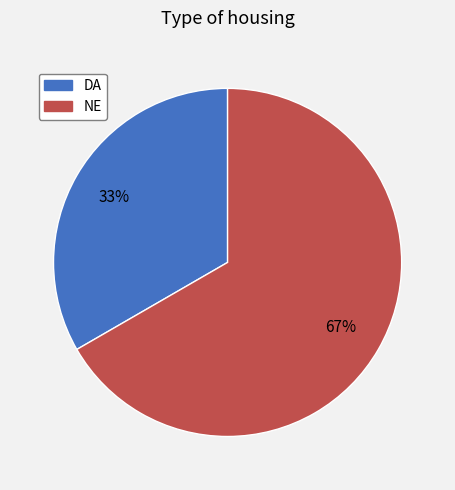

To the nearest percent, what percentage of the pie is NE?

67%